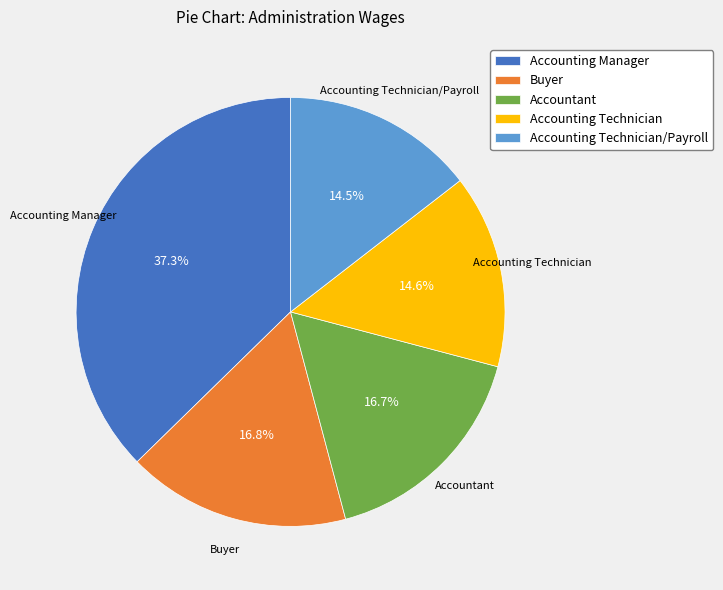

To the nearest percent, what is the difference between the largest and smallest slice percentages?

23%